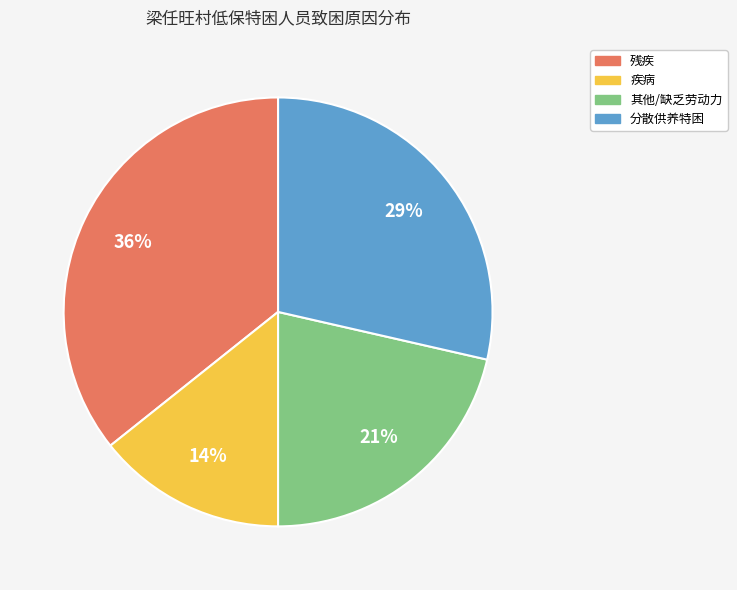

To the nearest percent, what percentage of the pie is 残疾?

36%